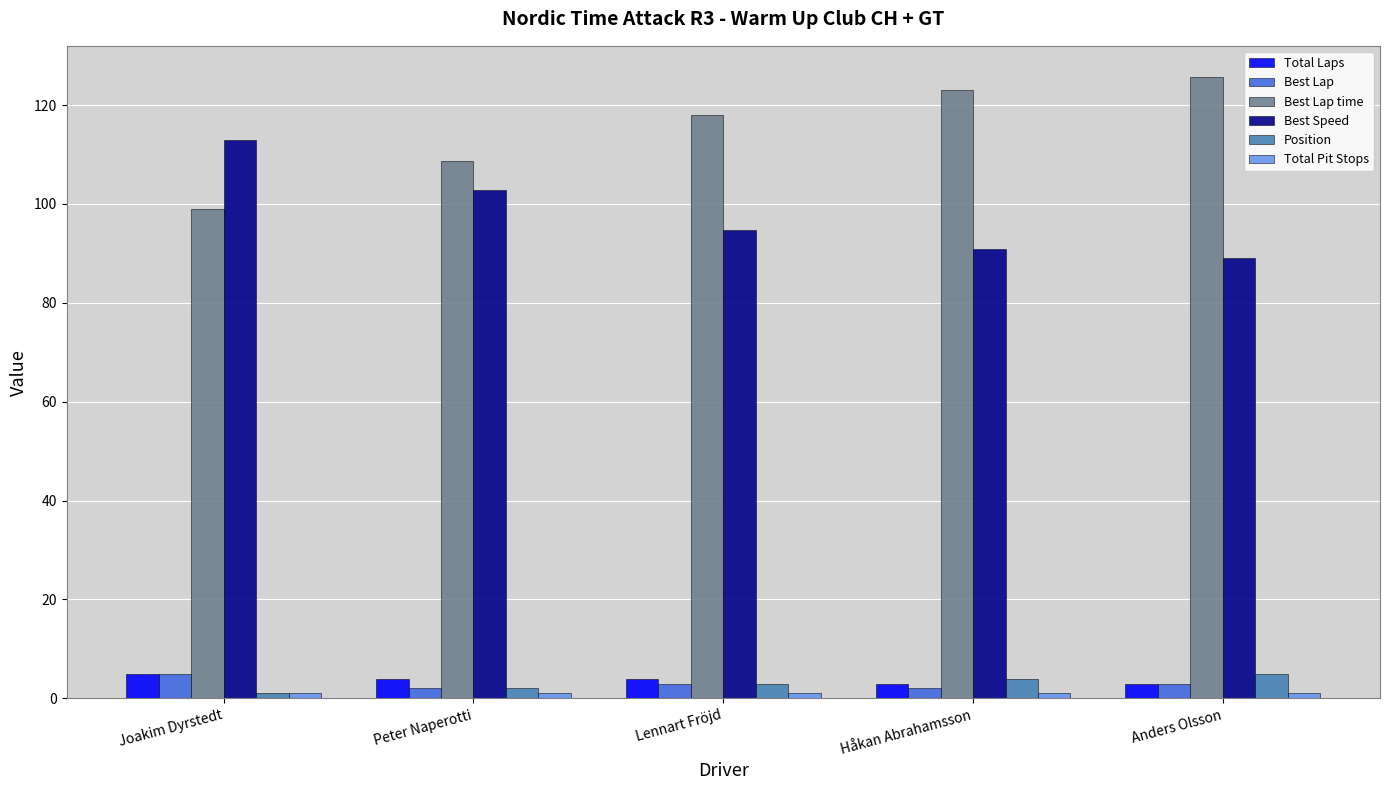

What is the label of the 5th bar from the right?

Joakim Dyrstedt